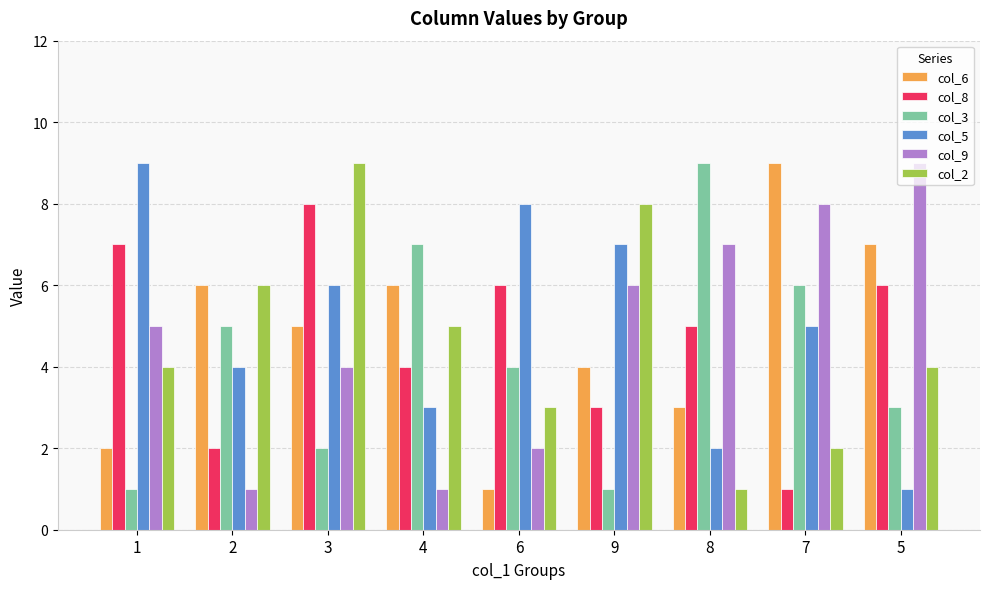

Between 2 and 7, which series saw the biggest shift?

col_9